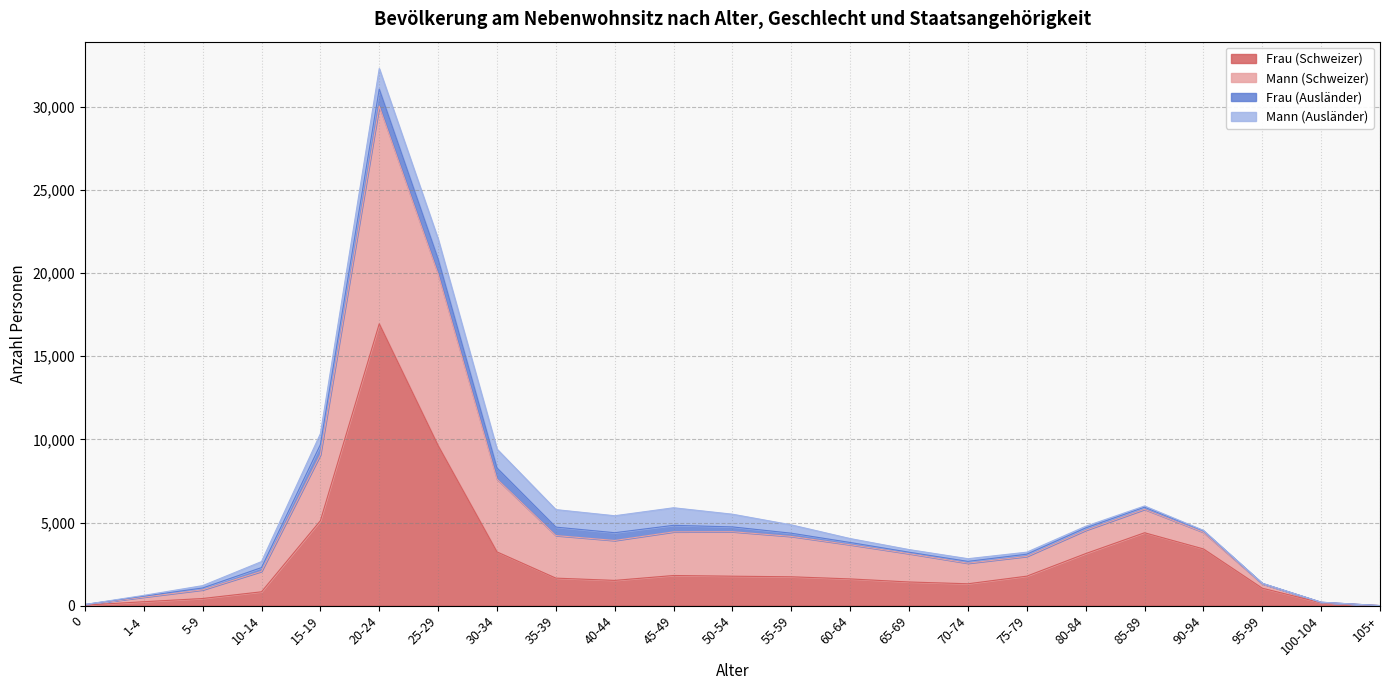

True or false: Mann (Schweizer) and Frau (Schweizer) intersect in this chart.

False